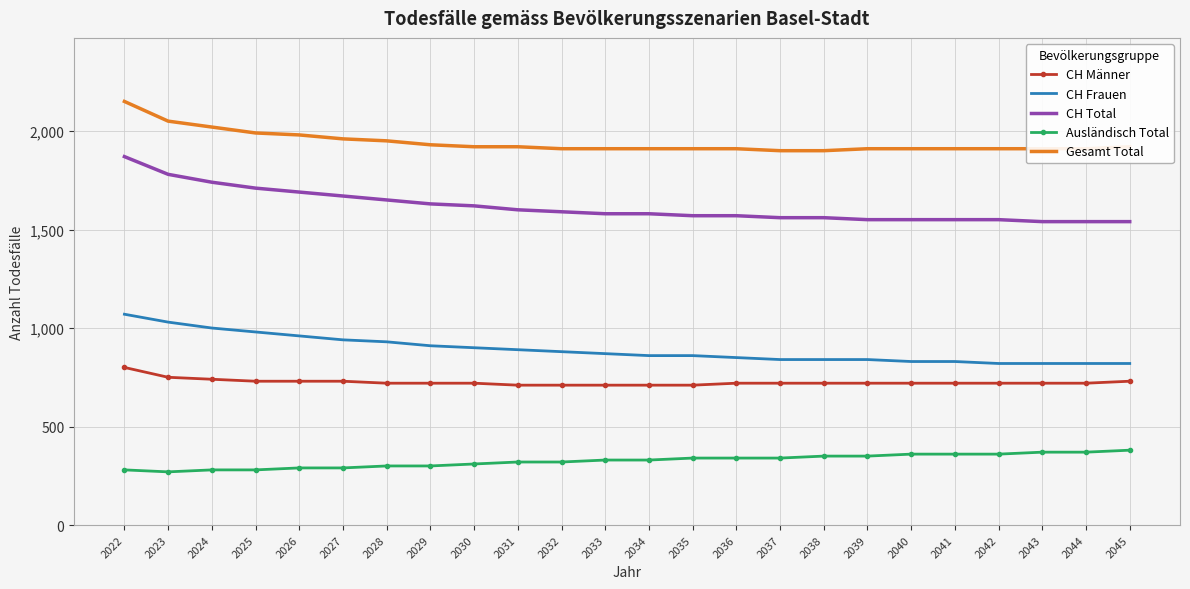

At which label does CH Männer reach its peak?

2022